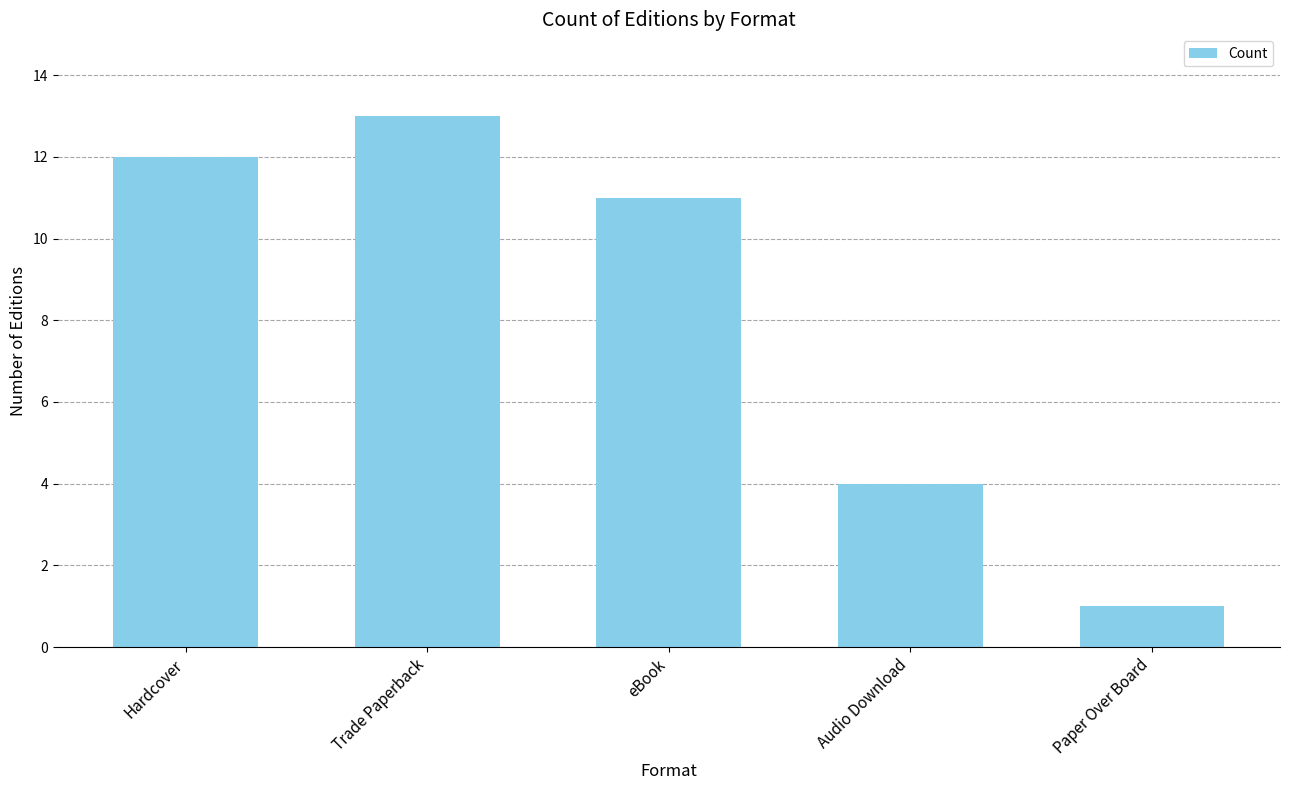

The chart shows a value of 16 at Hardcover. True or false?

False